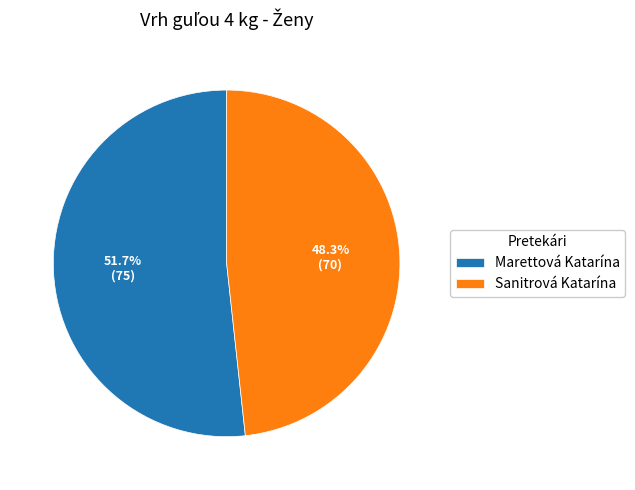

Which slice is the smallest?

Sanitrová Katarína